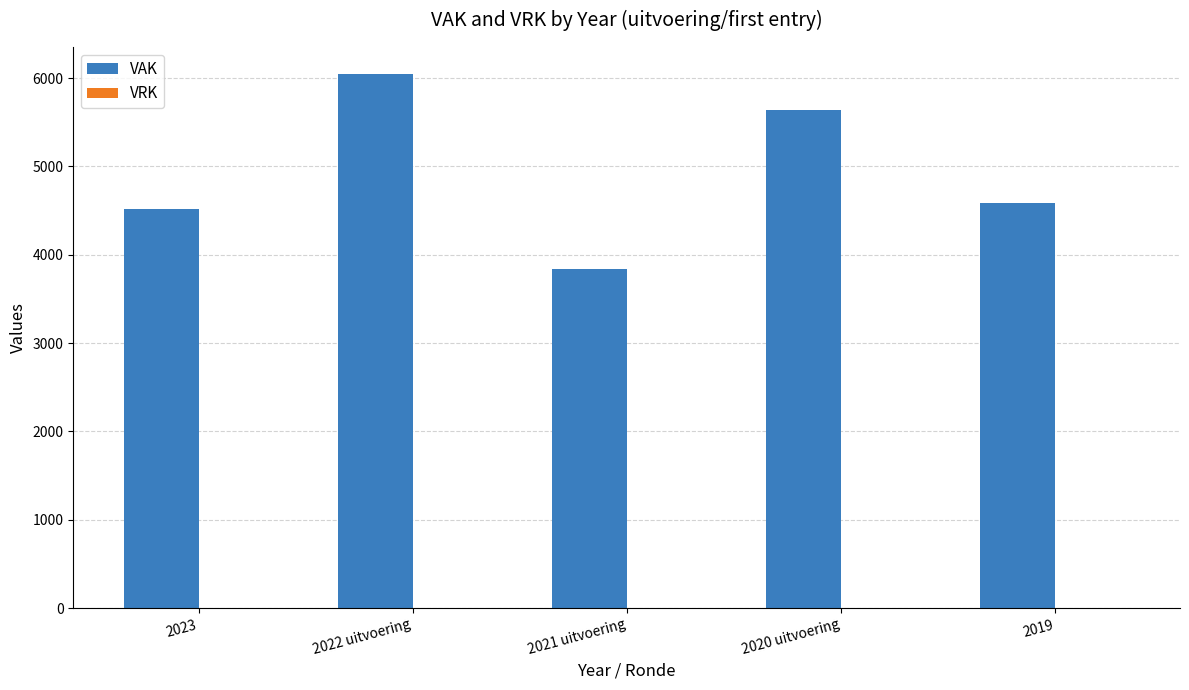

At which label is the value closest to 4945?

2019